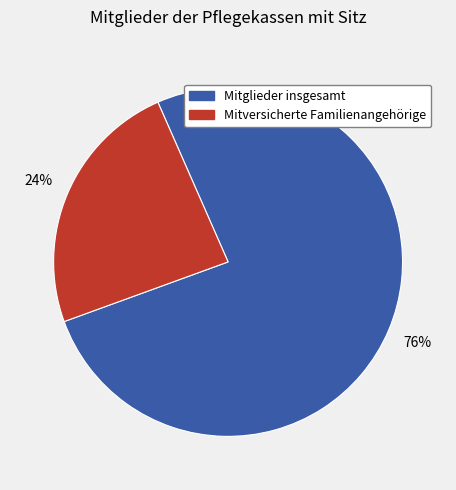

Do Mitglieder insgesamt and Mitversicherte Familienangehörige together represent more than half of the pie?

Yes